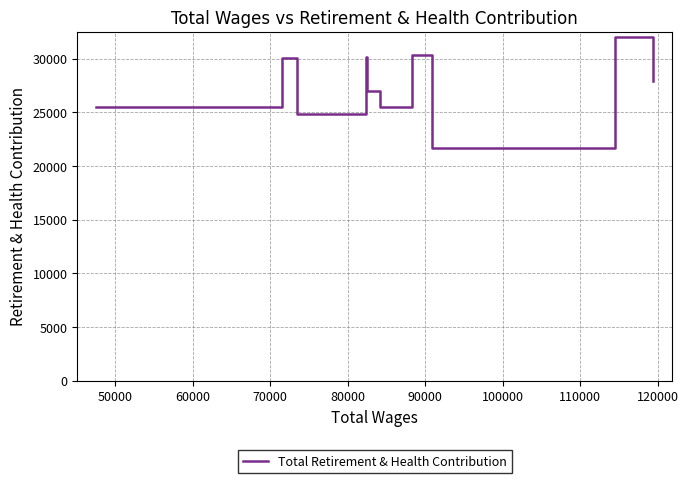

What is the smallest value displayed?

21660